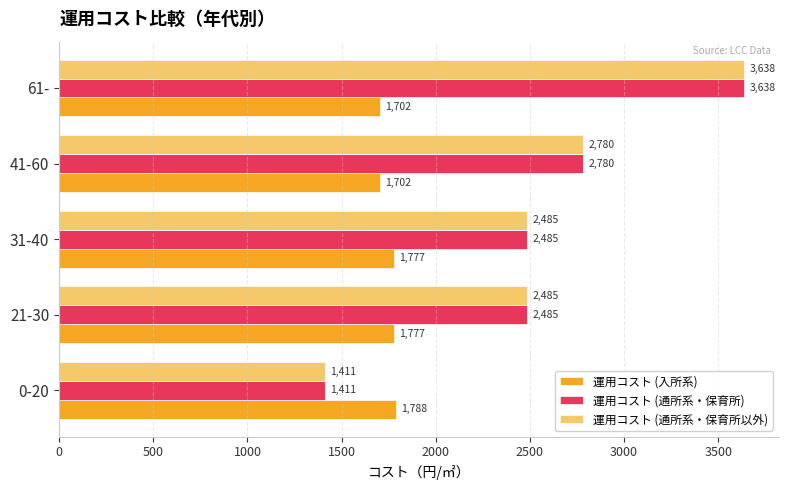

The value of 運用コスト (通所系・保育所) at 61- is 3637.9. True or false?

True